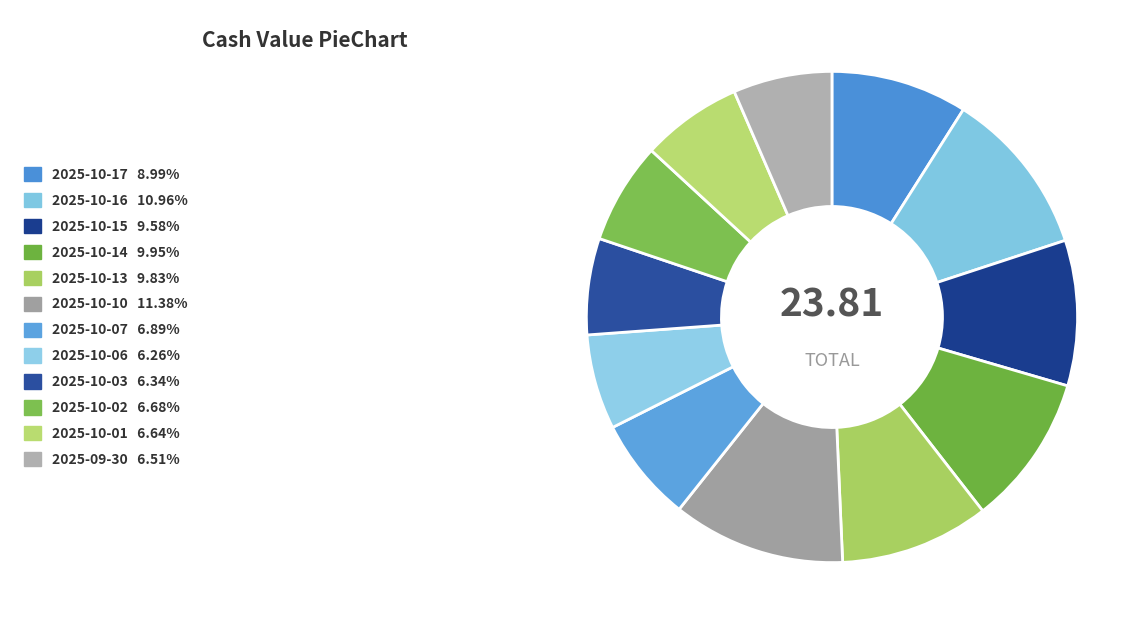

How many slices are in this pie chart?

12